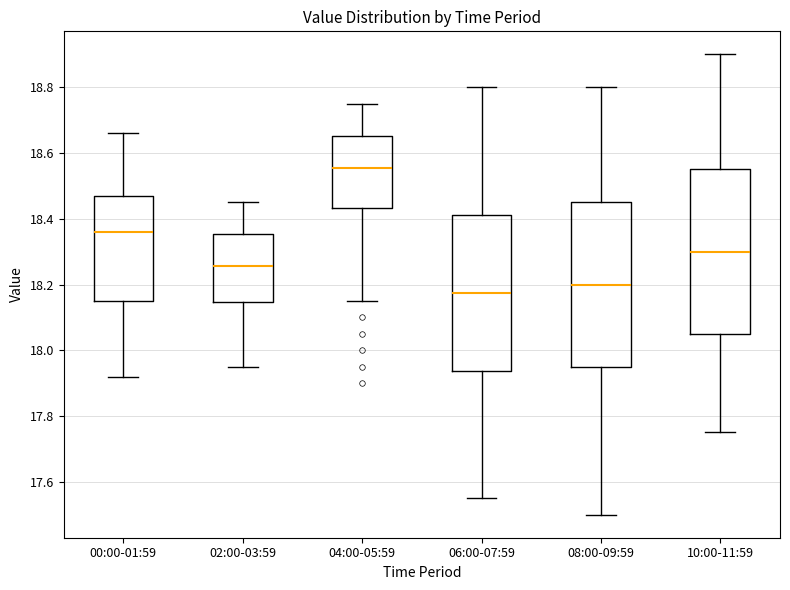

Reading left to right, read every box against the y-axis: the position of its median line, the range the box covers, and the ends of its whiskers. The values are not printed on the chart, so give them approximately, as read against the axis.

00:00-01:59: median 18.36, box 18.16 to 18.48, whiskers 17.92 to 18.66
02:00-03:59: median 18.26, box 18.14 to 18.36, whiskers 17.96 to 18.46
04:00-05:59: median 18.56, box 18.44 to 18.66, whiskers 18.16 to 18.76
06:00-07:59: median 18.18, box 17.94 to 18.42, whiskers 17.56 to 18.80
08:00-09:59: median 18.20, box 17.96 to 18.46, whiskers 17.50 to 18.80
10:00-11:59: median 18.30, box 18.06 to 18.56, whiskers 17.76 to 18.90